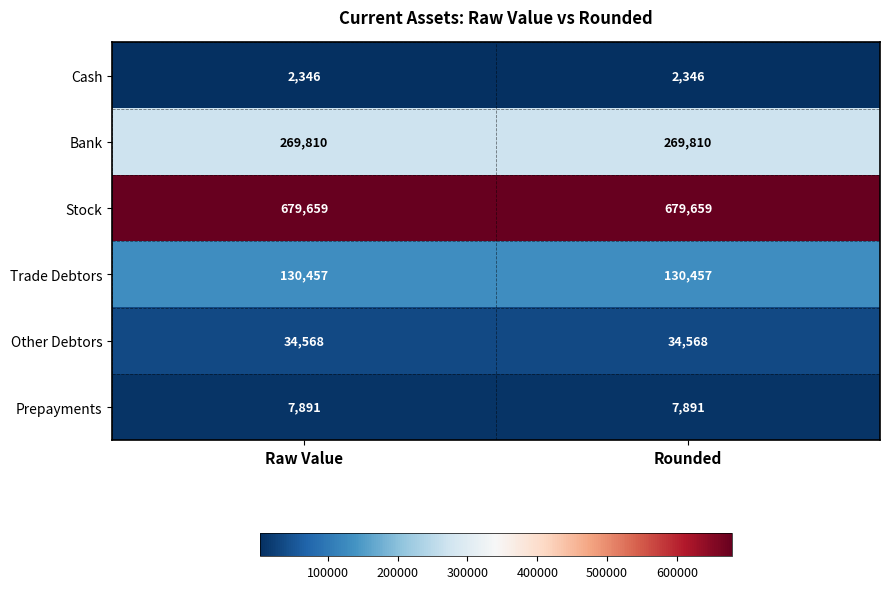

What is the minimum value shown in the chart?

2346